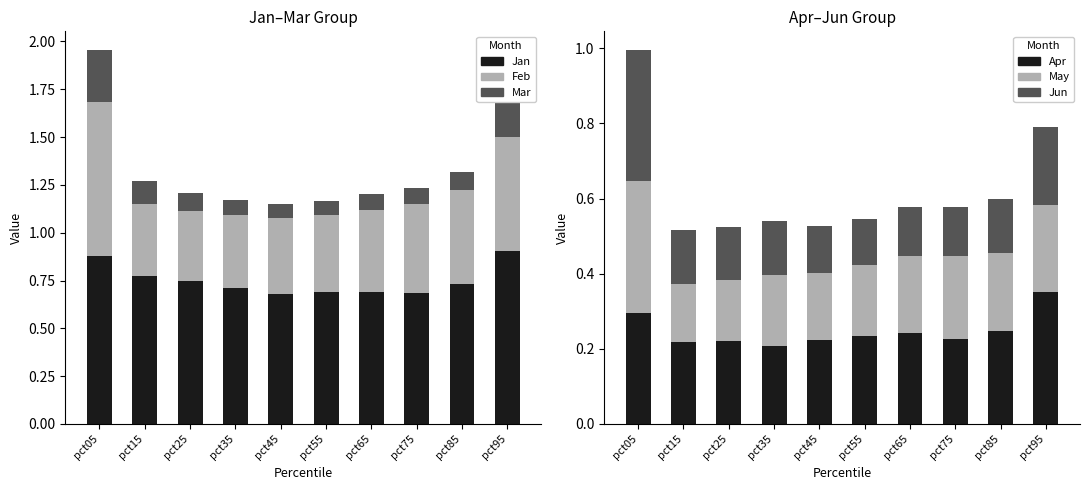

Is it true that Mar equals 0.2 at pct15?

False